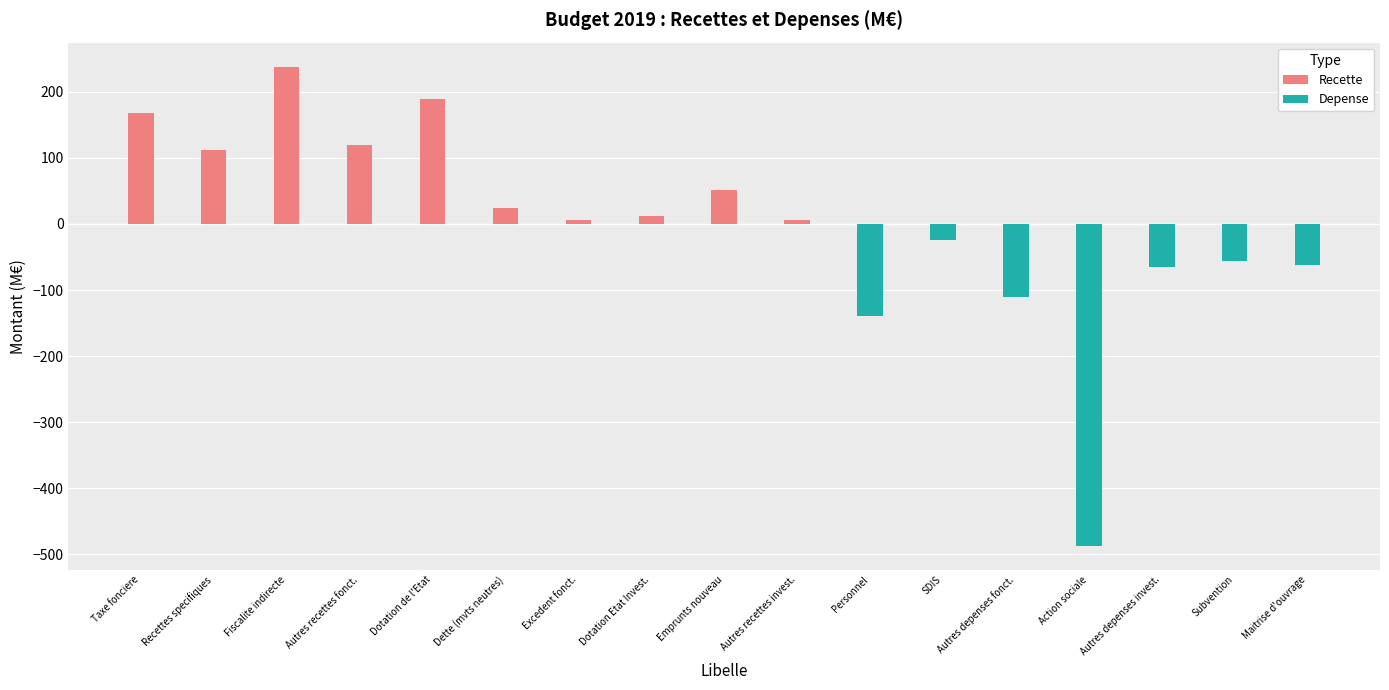

The value of Recette at Emprunts nouveau is 51.0. True or false?

True